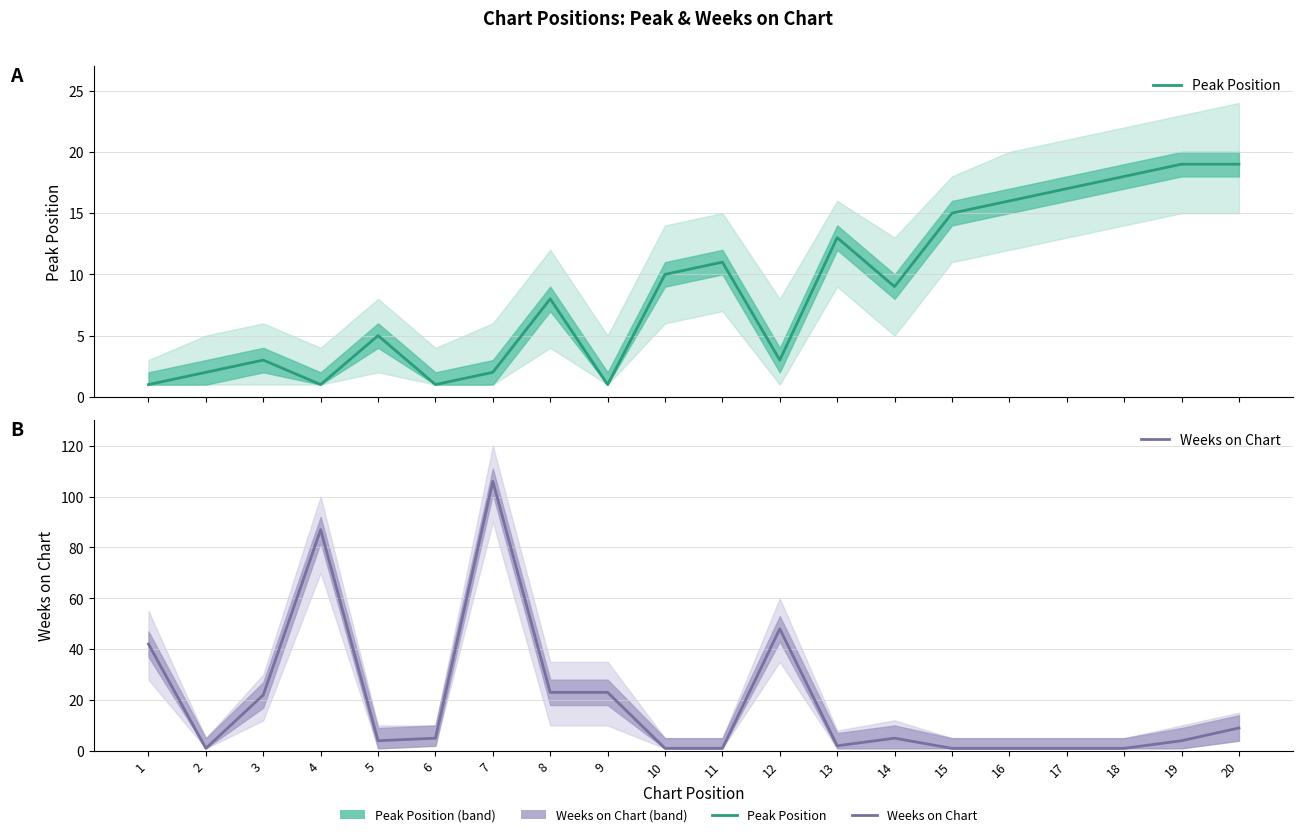

What is the difference between the second highest and minimum values in the Peak Position series?

18